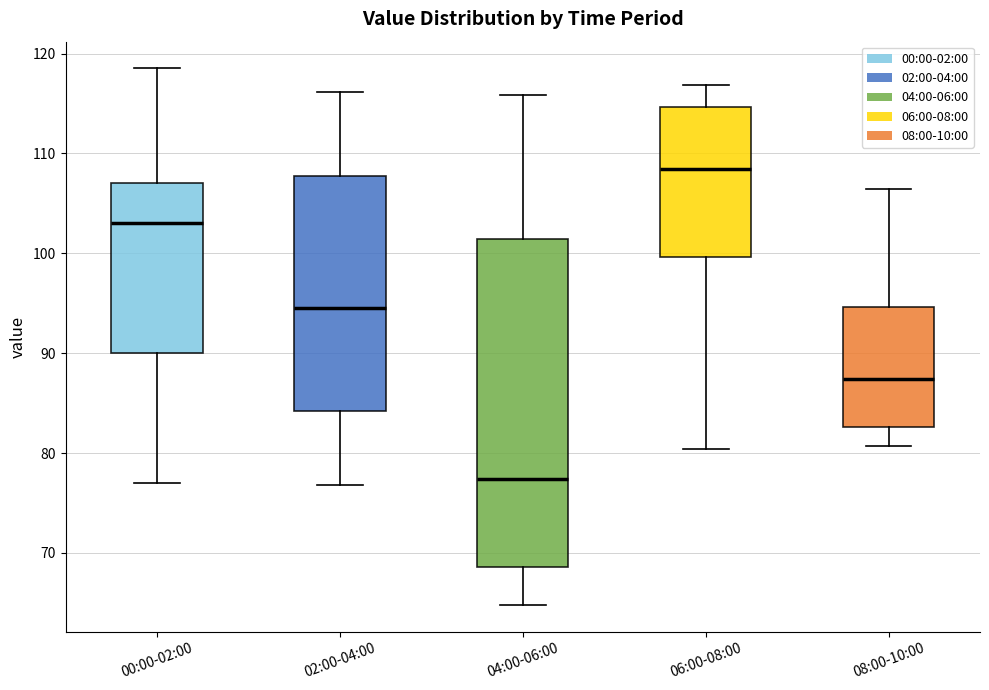

Reading left to right, transcribe this box plot: for each box, give where its median line is, the range the box spans, and where its two whiskers end, as read against the y-axis. The values are not printed on the chart, so give them approximately, as read against the axis.

00:00-02:00: median 103, box 90 to 107, whiskers 77 to 119
02:00-04:00: median 95, box 84 to 108, whiskers 77 to 116
04:00-06:00: median 77, box 69 to 101, whiskers 65 to 116
06:00-08:00: median 108, box 100 to 115, whiskers 80 to 117
08:00-10:00: median 87, box 83 to 95, whiskers 81 to 106